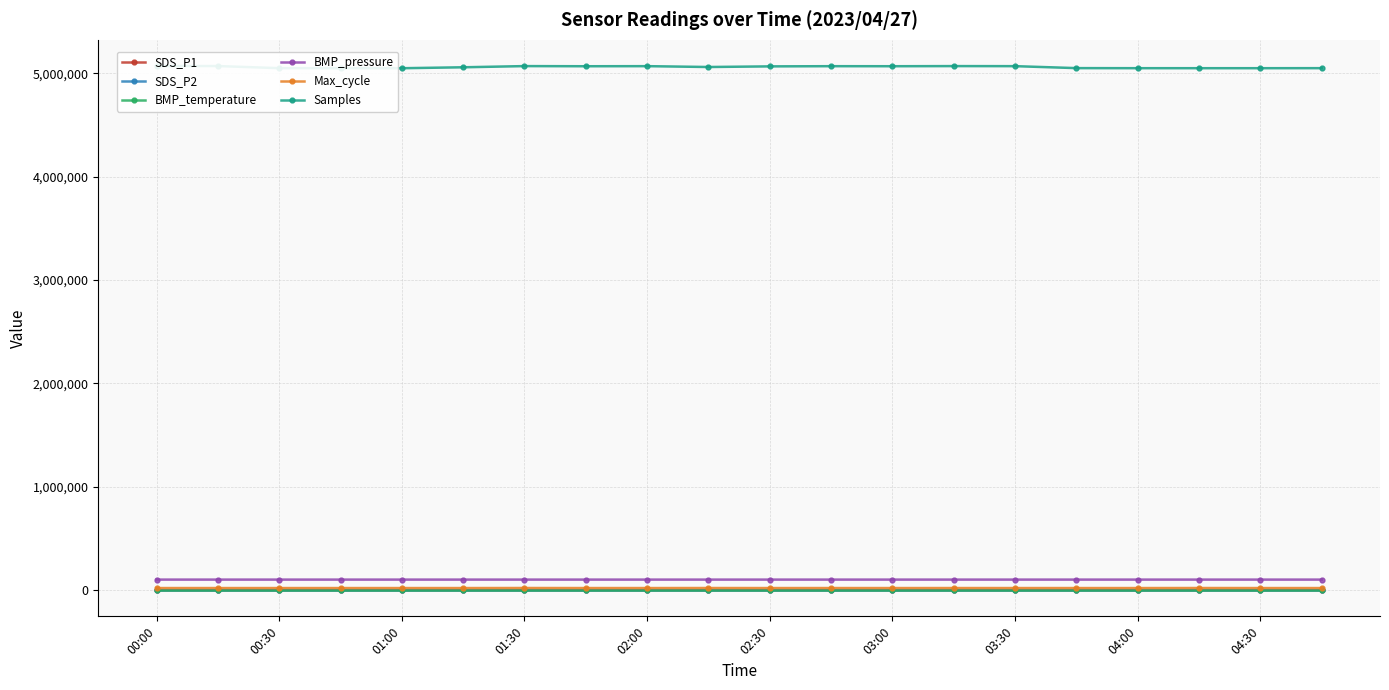

True or false: BMP_pressure has more than 0 points higher than both neighbors.

True